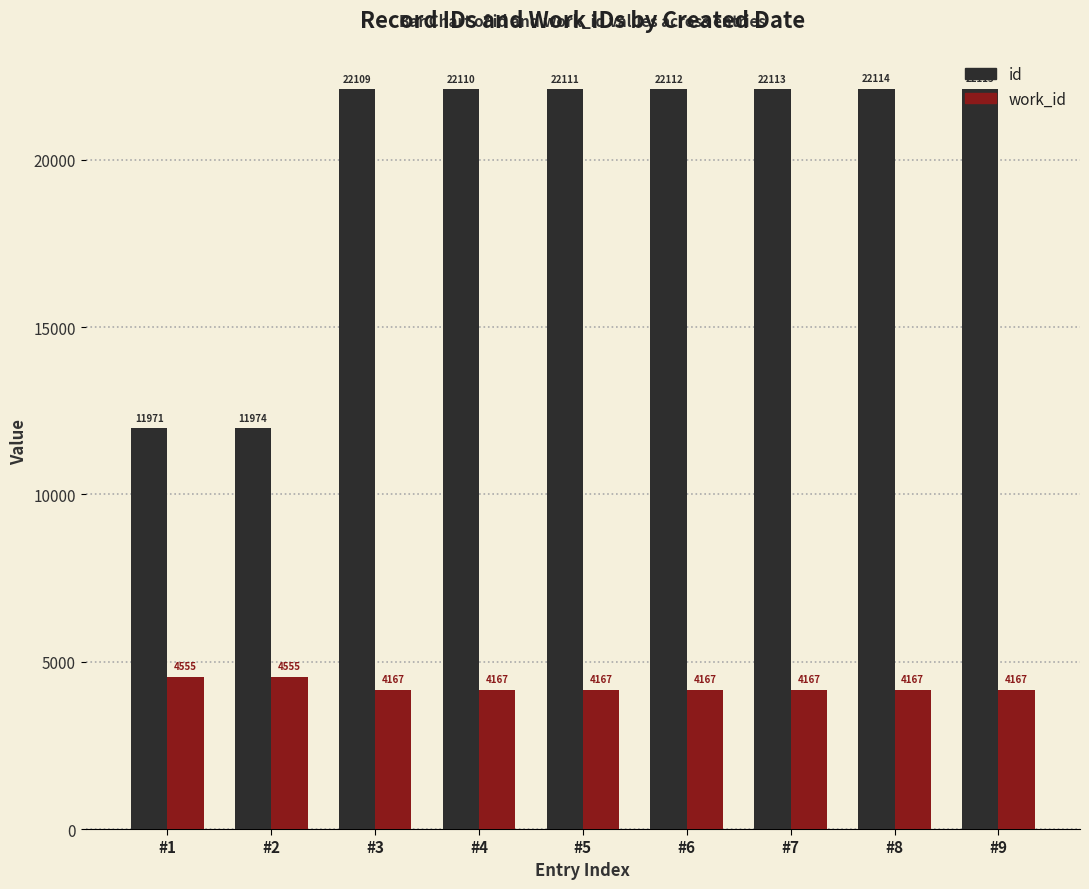

What is the highest value of the work_id series?

4555